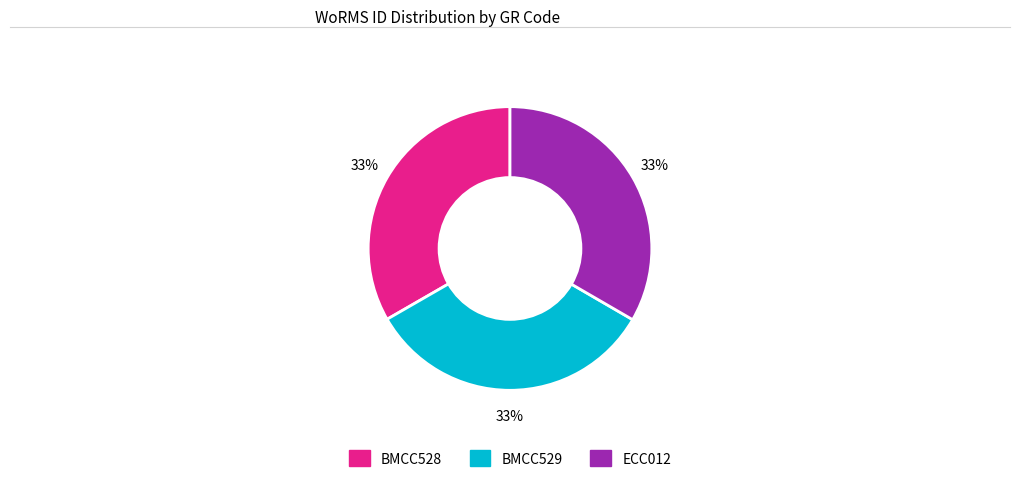

What percentage is the BMCC528 slice, to the nearest percent?

33%